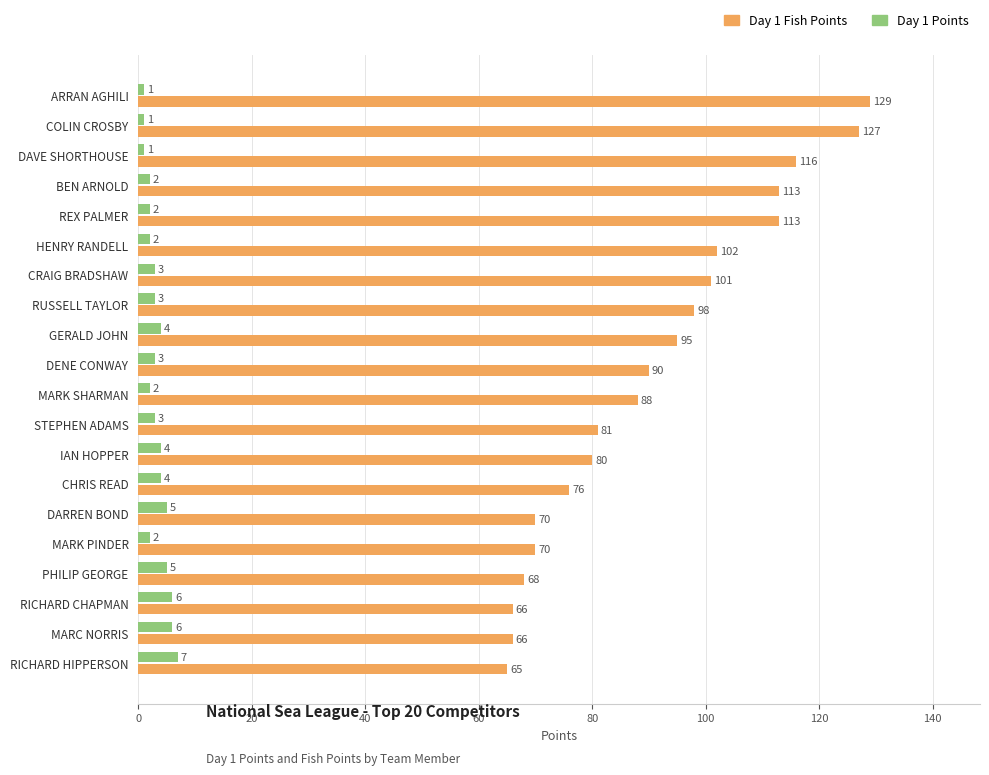

Rank the series by their maximum value, from lowest to highest.

Day 1 Points, Day 1 Fish Points